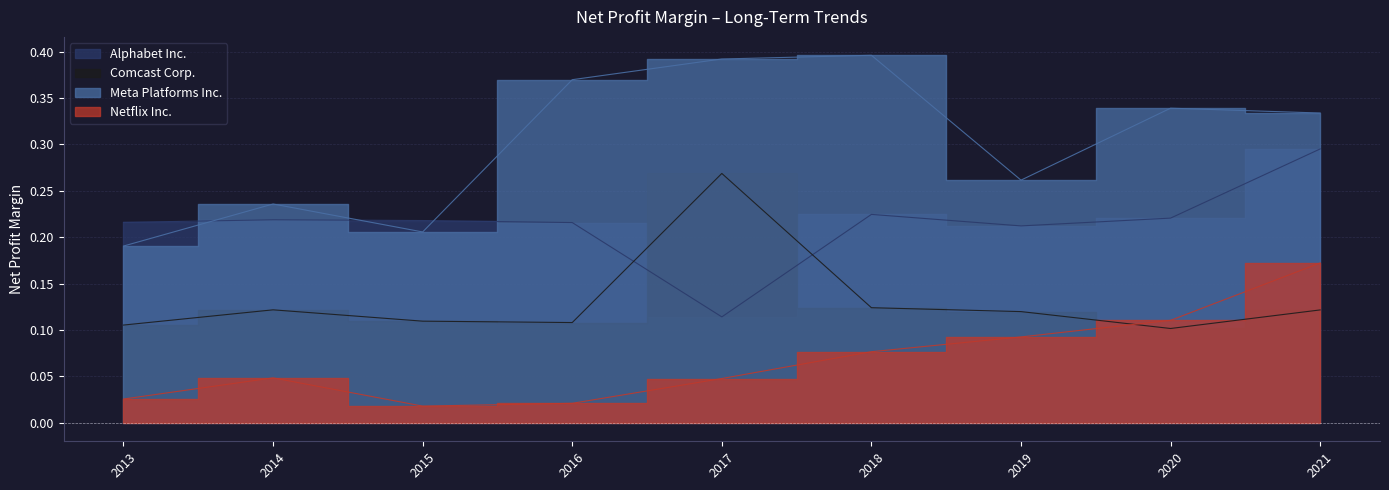

Reading left to right, list all the values displayed in this chart.

Alphabet Inc.: 0.2	0.2	0.2	0.2	0.1	0.2	0.2	0.2	0.3
Comcast Corp.: 0.1	0.1	0.1	0.1	0.3	0.1	0.1	0.1	0.1
Meta Platforms Inc.: 0.2	0.2	0.2	0.4	0.4	0.4	0.3	0.3	0.3
Netflix Inc.: 0.0	0.0	0.0	0.0	0.0	0.1	0.1	0.1	0.2